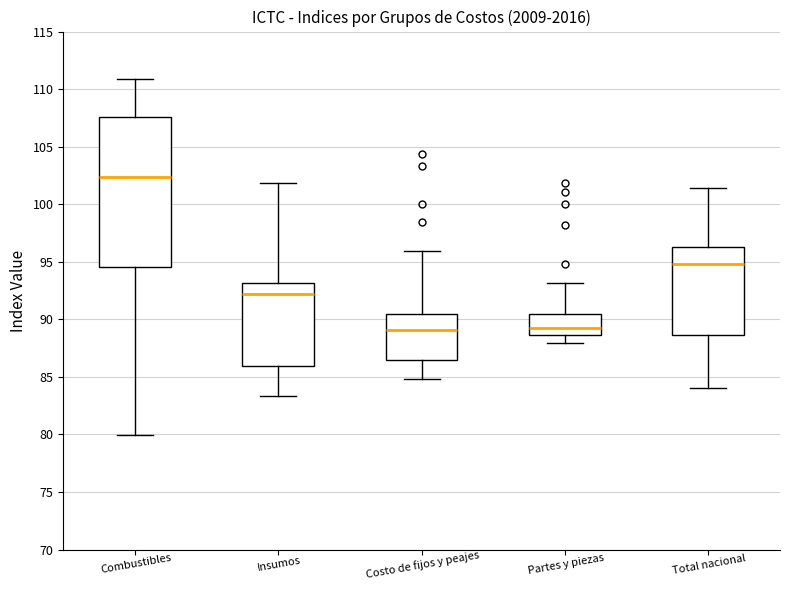

Which box's median line is the highest?

Combustibles